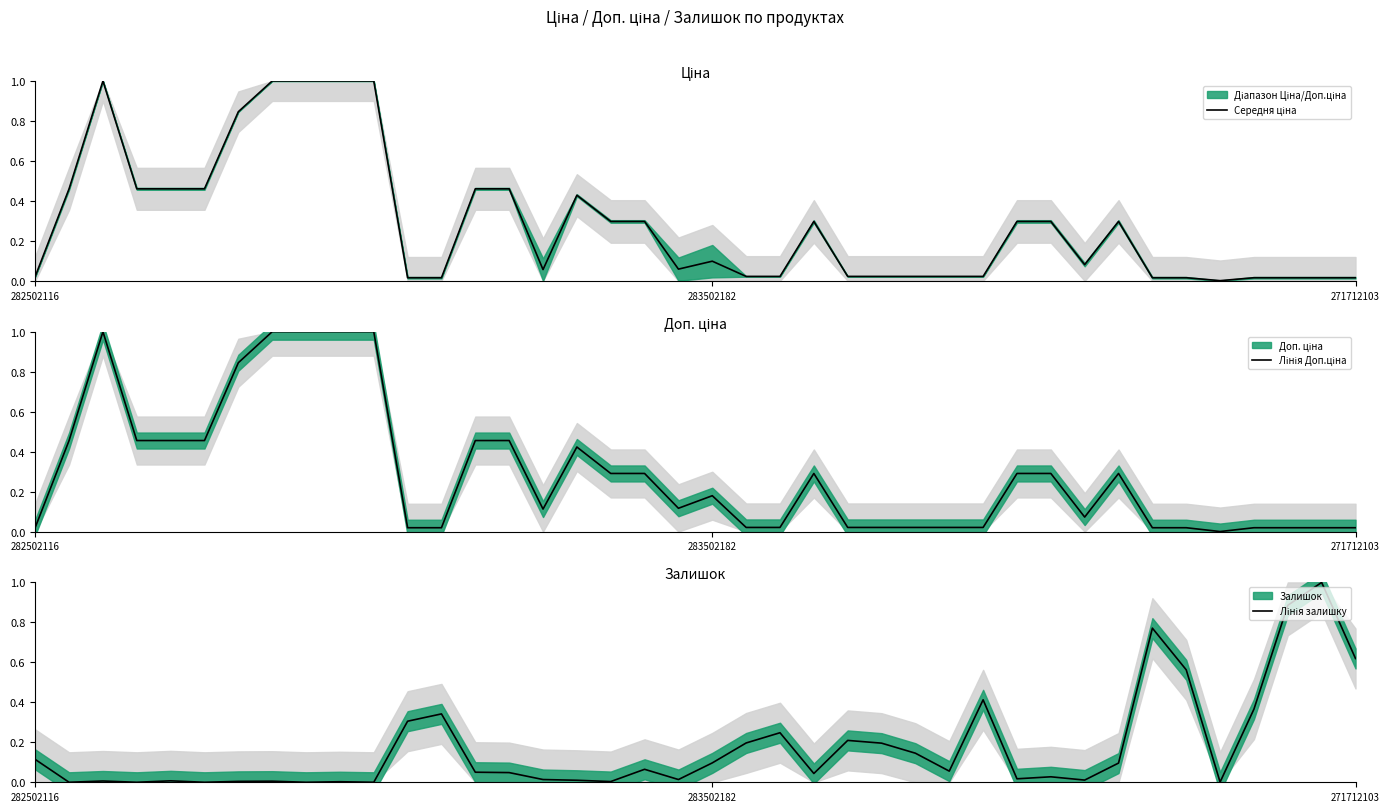

True or false: Середня ціна has a value of 0.0 at 27.

True